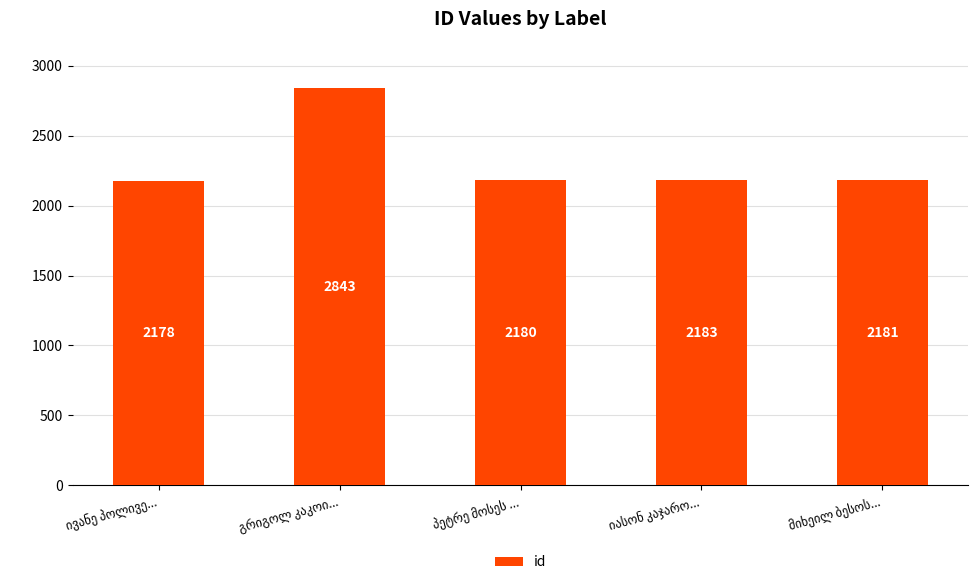

What is the difference between the maximum and minimum values?

665